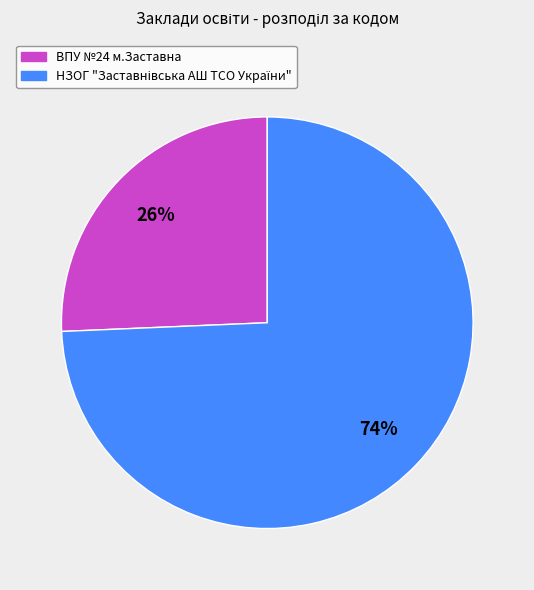

To the nearest percent, what is the average slice percentage?

50%